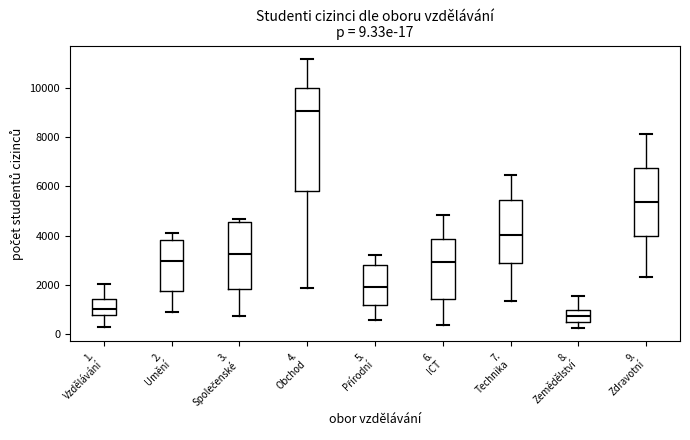

Comparing the boxes themselves (not the whiskers), which one is the tallest?

4. Obchod